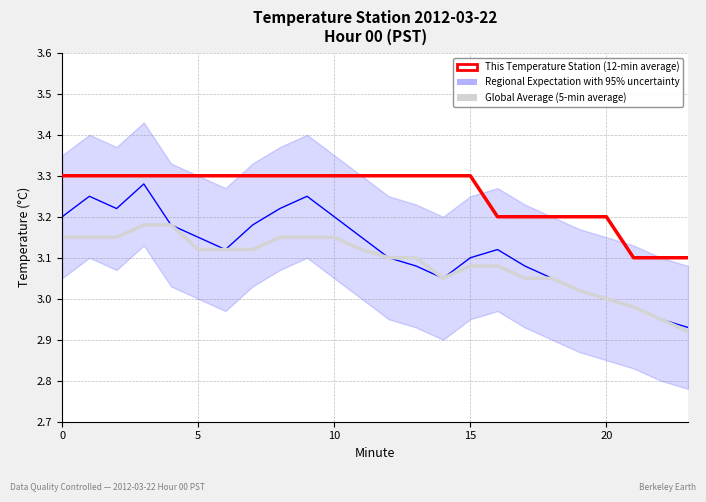

What is the difference between the highest and lowest values at 6?

0.2